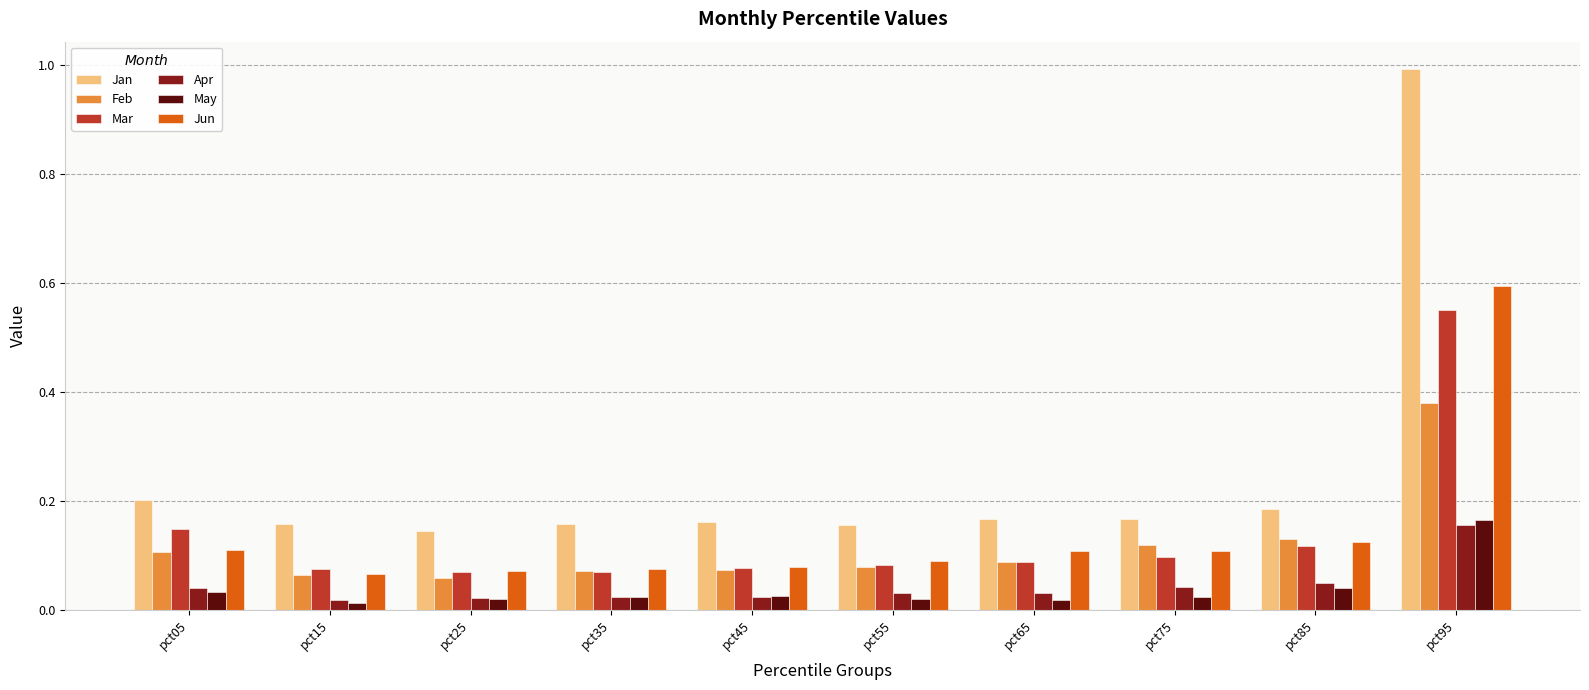

How many bars are there in each group?

6